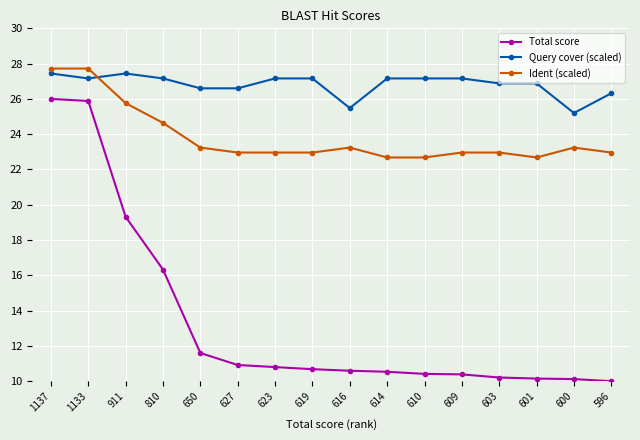

How many lines are shown in the chart?

3